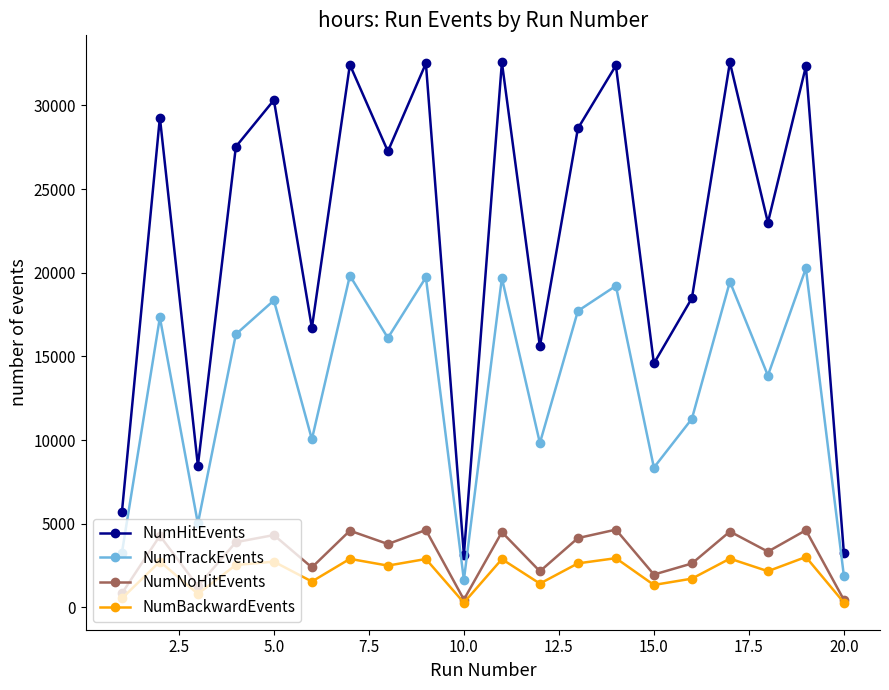

List the series in order of their peak value, lowest first.

NumBackwardEvents, NumNoHitEvents, NumTrackEvents, NumHitEvents